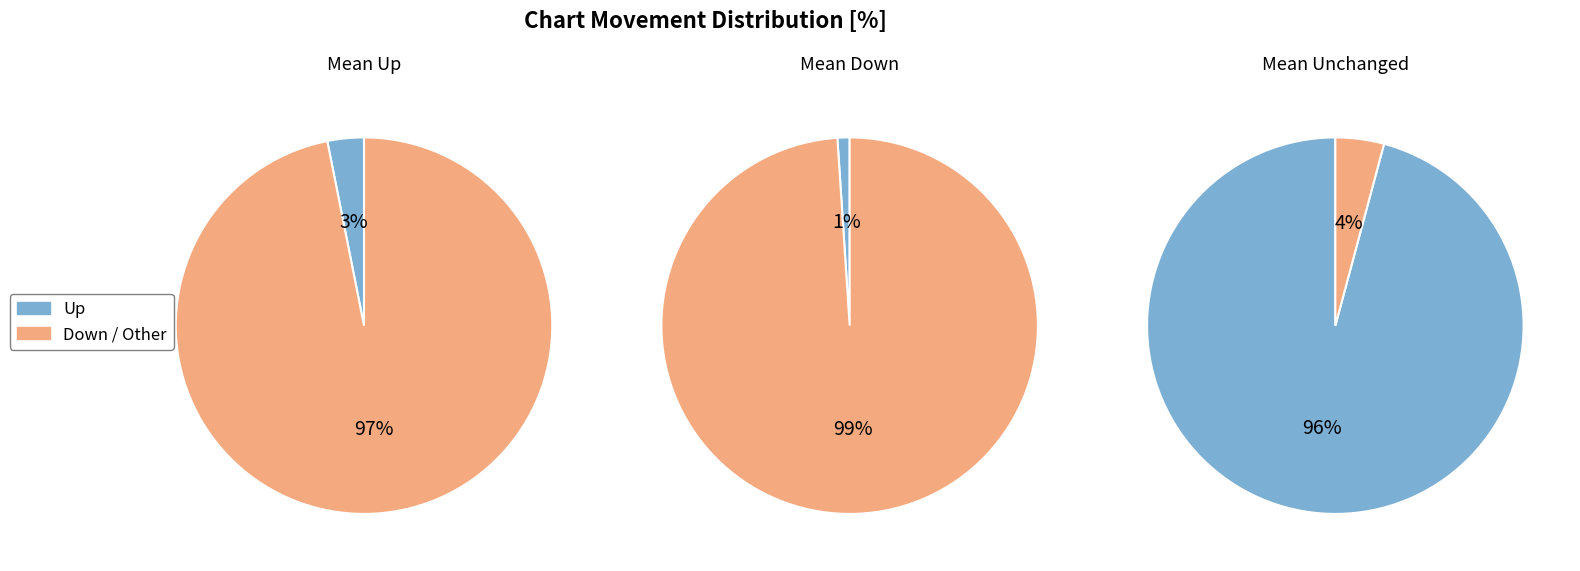

To the nearest percent, what is the combined percentage of down and -?

97%